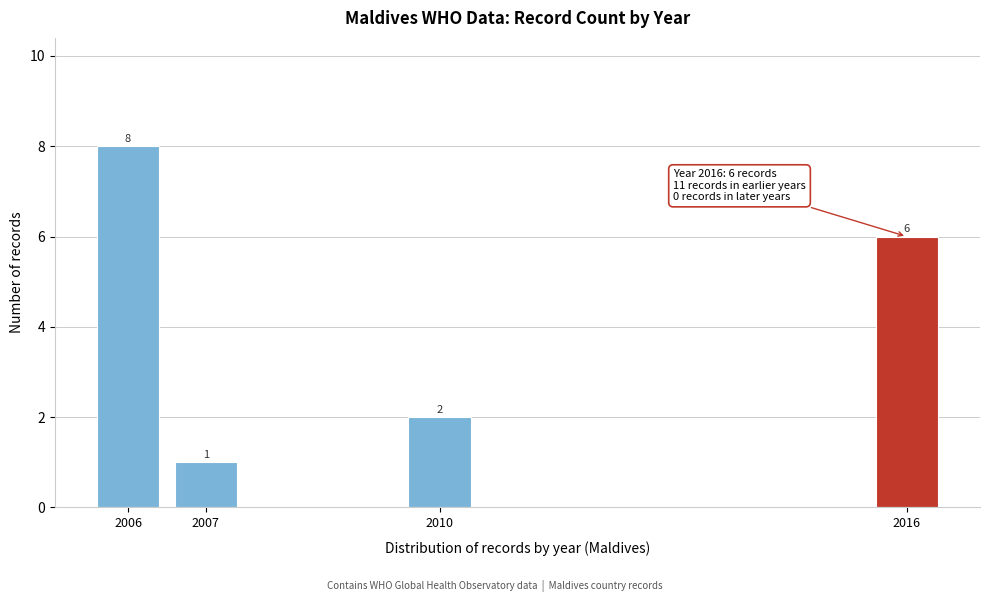

Reading left to right, extract all data points from this chart.

2006=8	2007=1	2010=2	2016=6